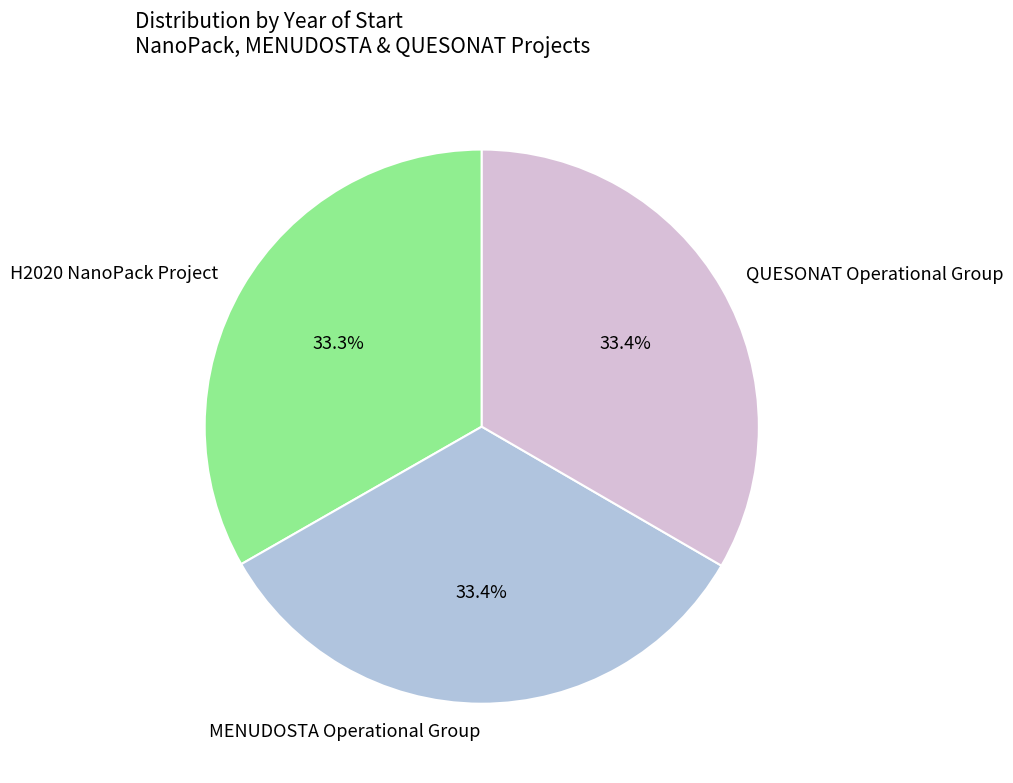

To the nearest percent, what is the combined percentage of H2020 NanoPack Project and QUESONAT Operational Group?

67%